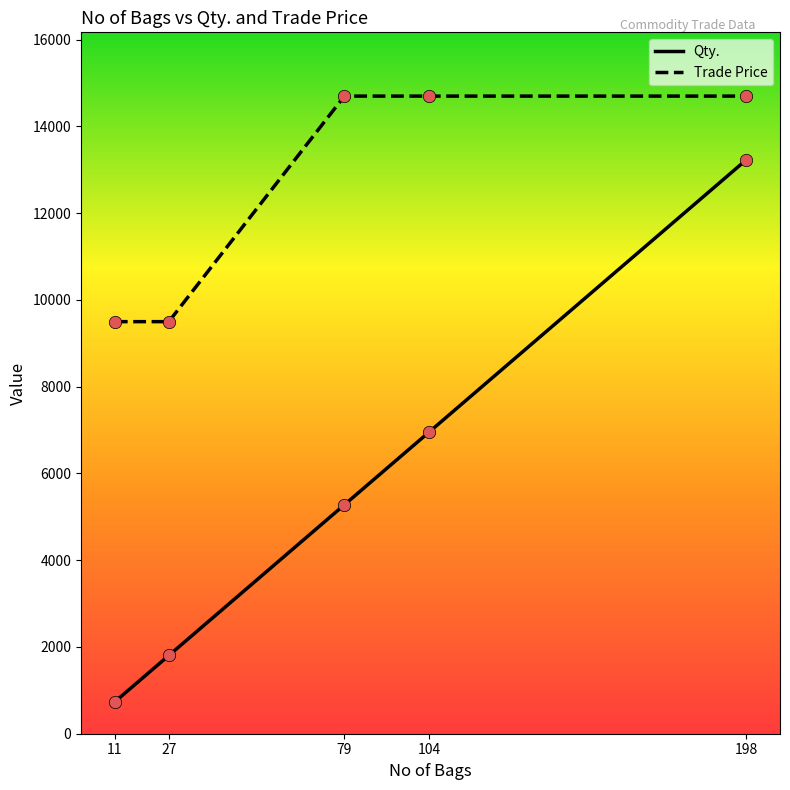

Which series has the widest spread of values?

Qty.